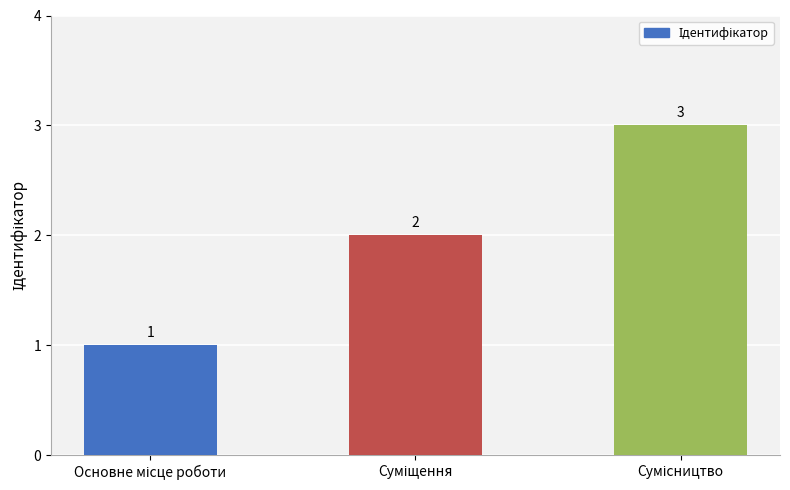

What is the value of the 3rd bar from the left?

3